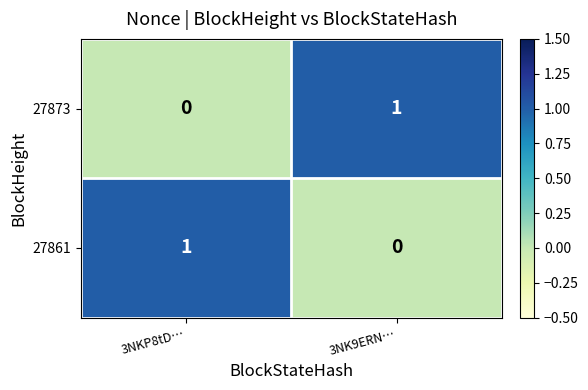

The 27861 series shows 0 at 3NK9ERN…. True or false?

True